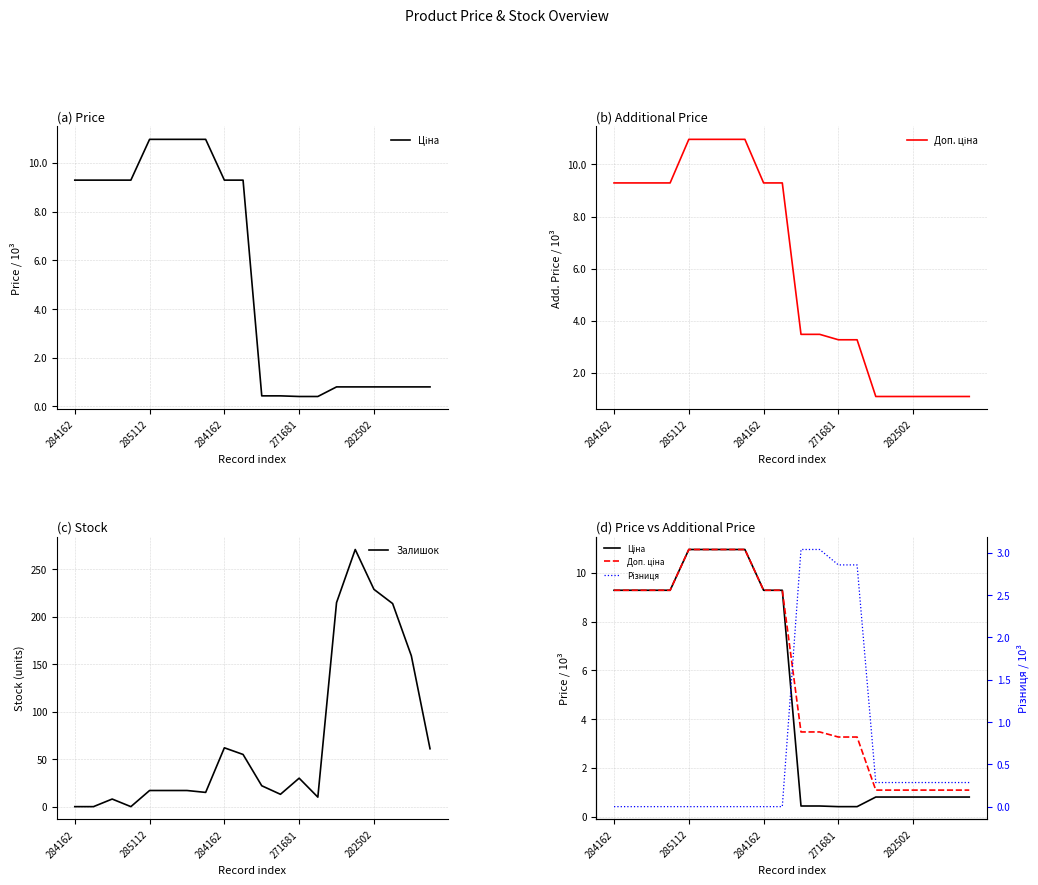

Is the value of Залишок at 13 greater than the value of Ціна at 7?

No